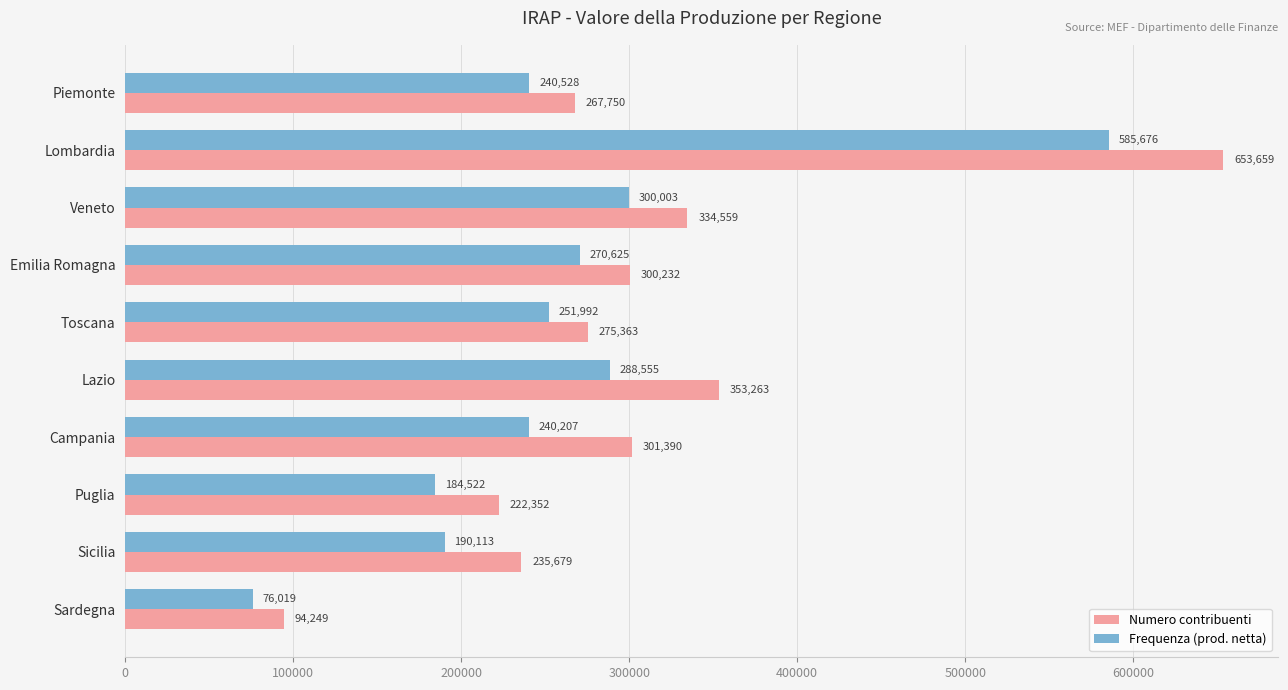

What is the sum of all Numero contribuenti values?

3038496